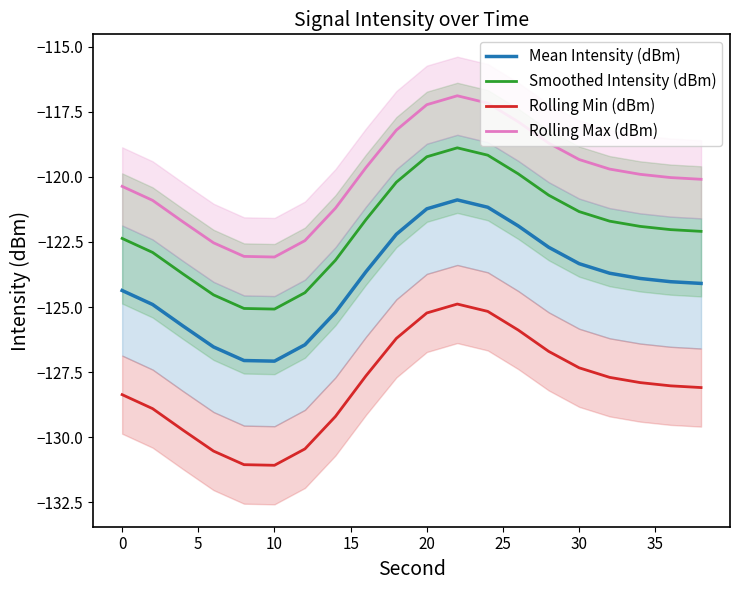

What is the lowest value of the Smoothed Intensity (dBm) series?

-125.1